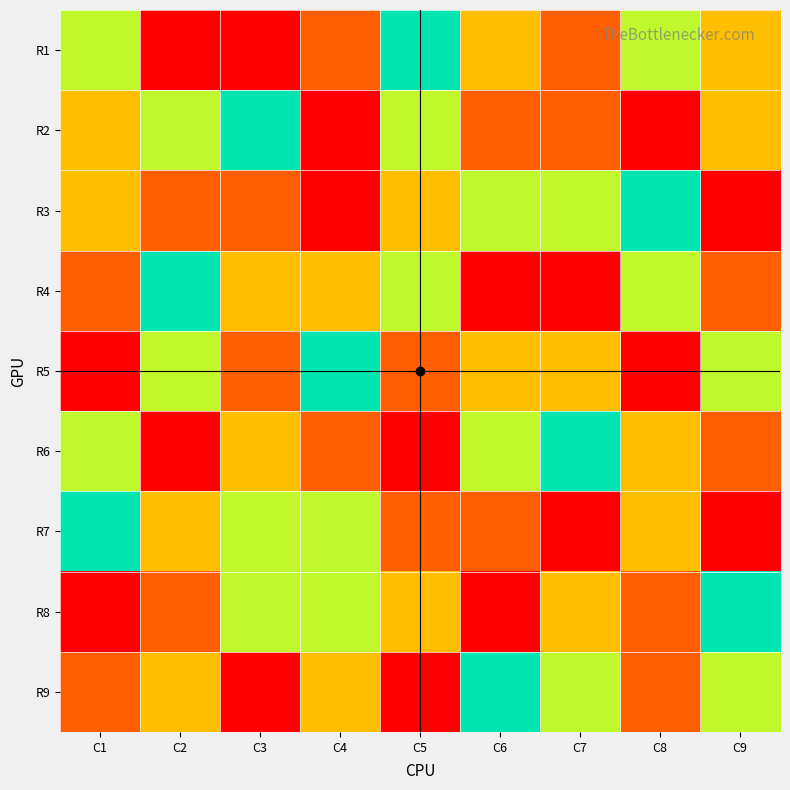

Reading right to left, what are all the values shown in this chart?

R1: C9=7	C8=4	C7=2	C6=3	C5=5	C4=8	C3=1	C2=9	C1=6
R2: C9=3	C8=9	C7=8	C6=2	C5=6	C4=1	C3=5	C2=4	C1=7
R3: C9=1	C8=5	C7=6	C6=4	C5=7	C4=9	C3=8	C2=2	C1=3
R4: C9=2	C8=6	C7=9	C6=1	C5=4	C4=3	C3=7	C2=5	C1=8
R5: C9=4	C8=1	C7=3	C6=7	C5=8	C4=5	C3=2	C2=6	C1=9
R6: C9=8	C8=7	C7=5	C6=6	C5=9	C4=2	C3=3	C2=1	C1=4
R7: C9=9	C8=3	C7=1	C6=8	C5=2	C4=4	C3=6	C2=7	C1=5
R8: C9=5	C8=2	C7=7	C6=9	C5=3	C4=6	C3=4	C2=8	C1=1
R9: C9=6	C8=8	C7=4	C6=5	C5=1	C4=7	C3=9	C2=3	C1=2